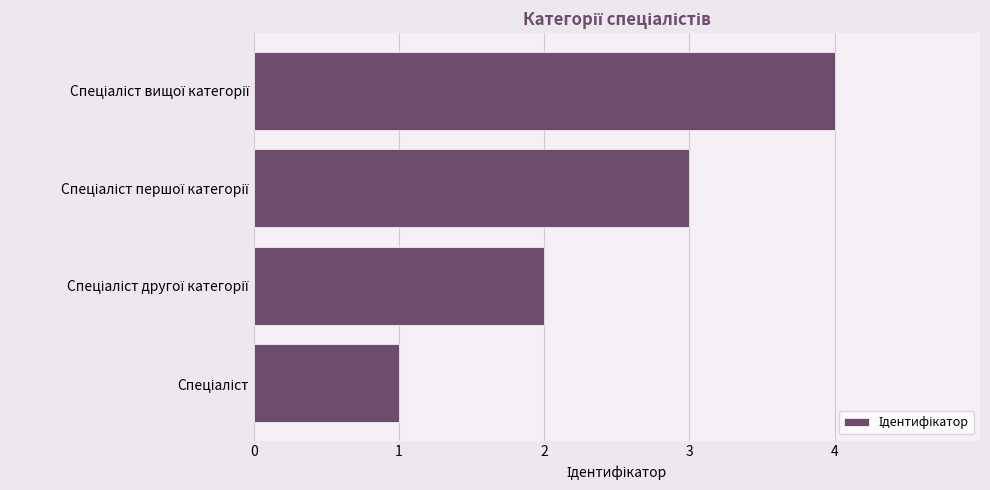

What is the difference between the maximum and minimum values?

3